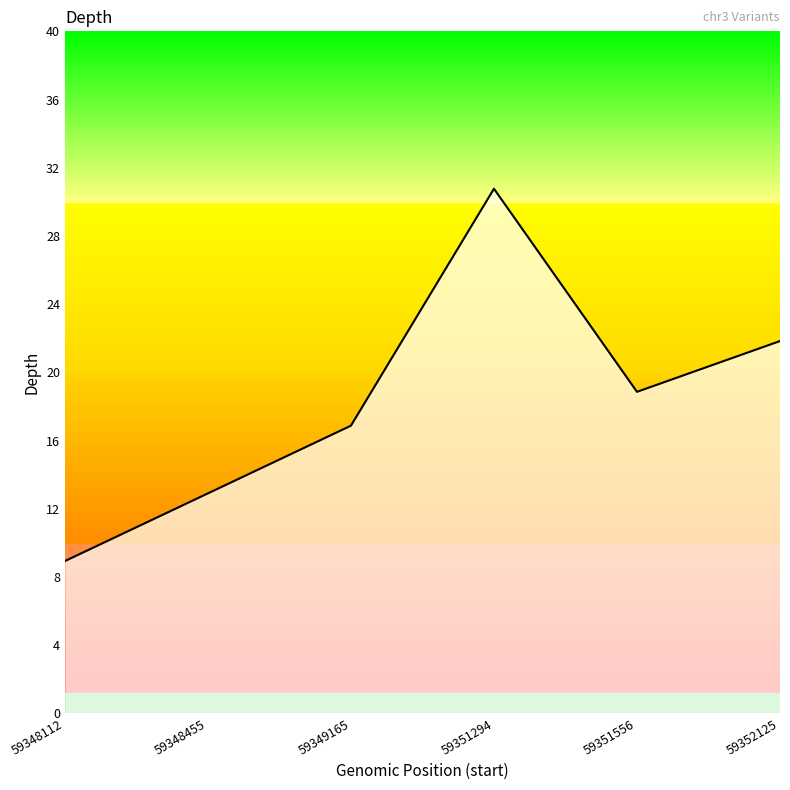

What is the sum of the values at 59349165 and 59348455?

30